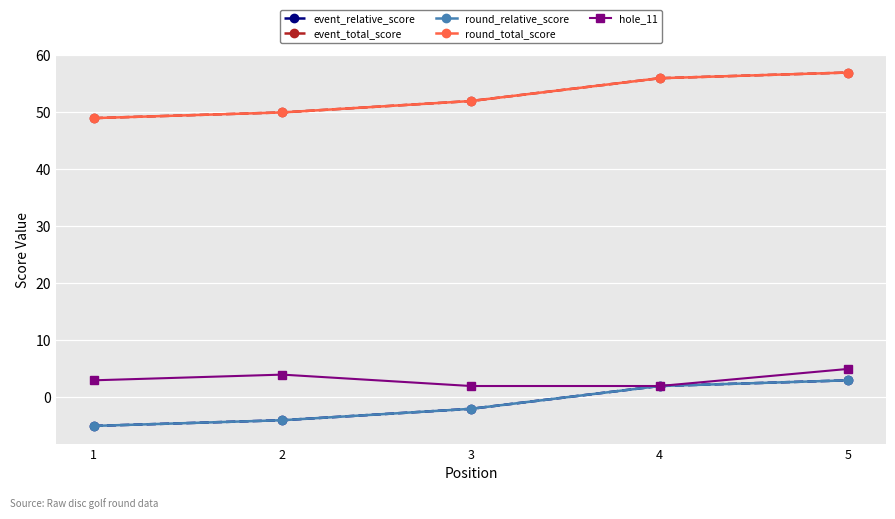

What is the average value of the round_relative_score series?

-1